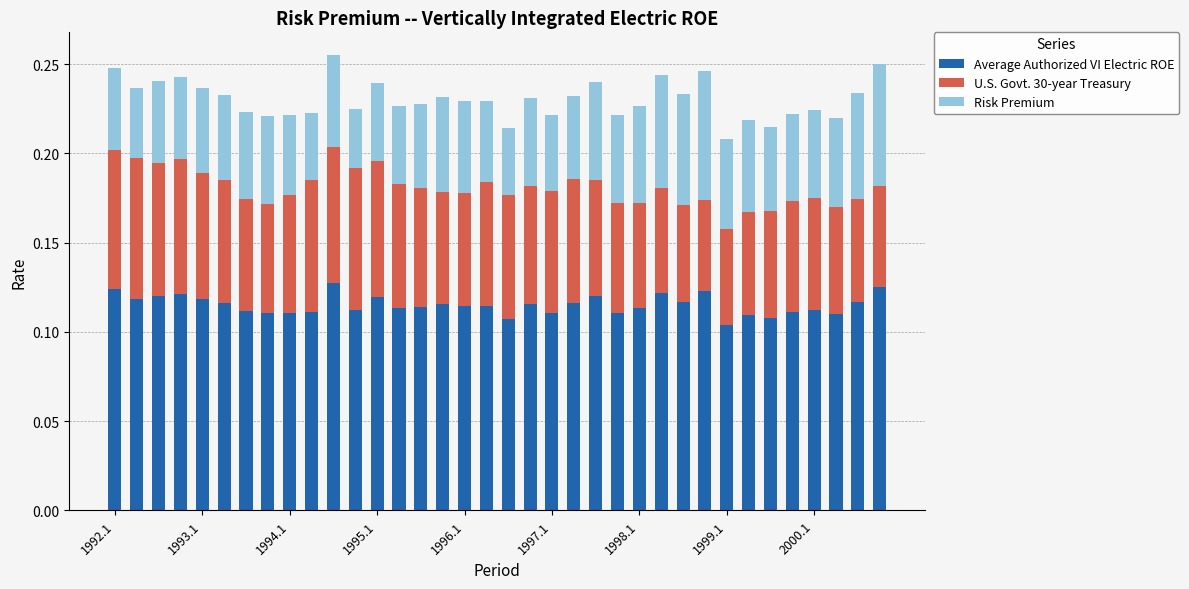

What is the sum of all Average Authorized VI Electric ROE values?

4.1